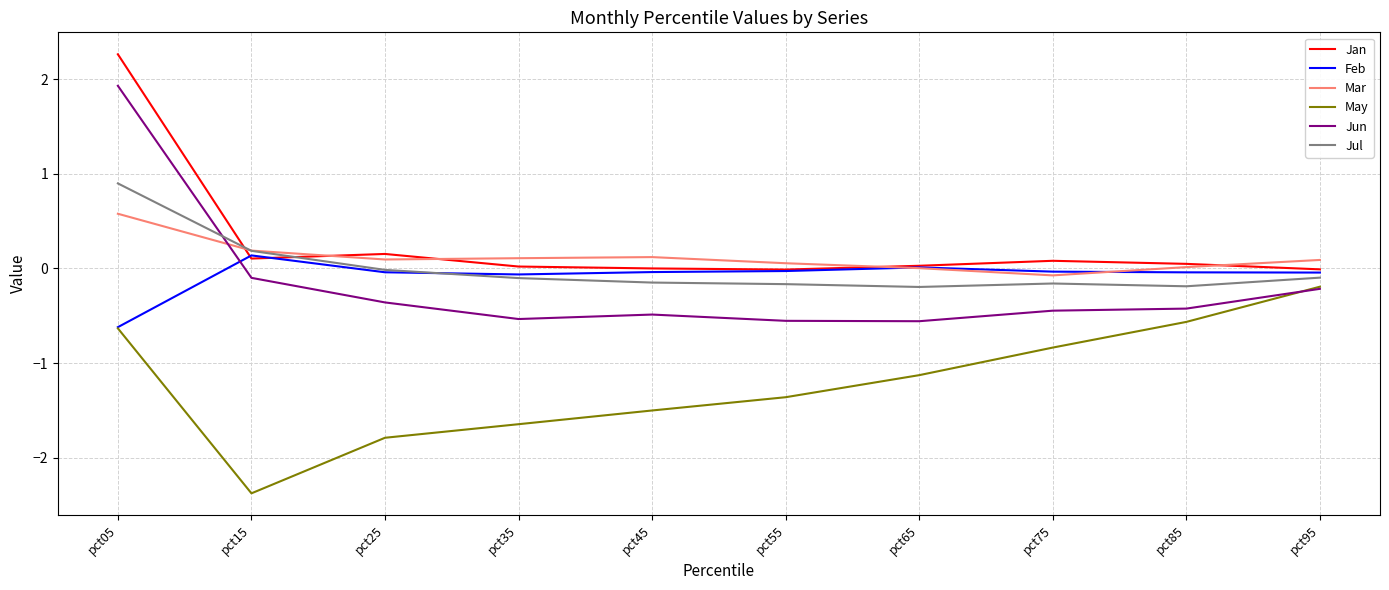

How many lines are shown in the chart?

6